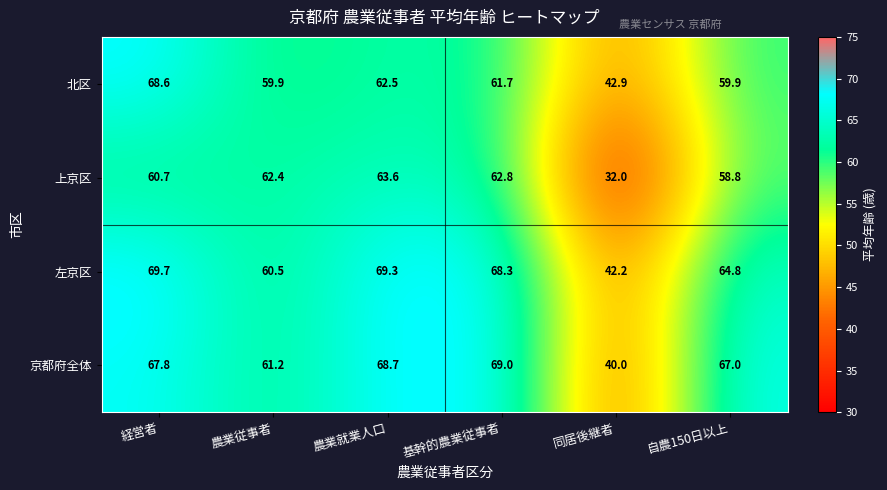

Which series has the largest total across all categories?

左京区